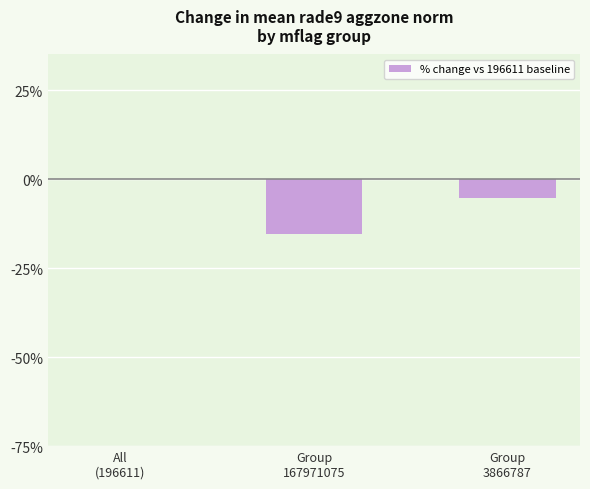

Where is the data nearest to the value -7?

Group
3866787